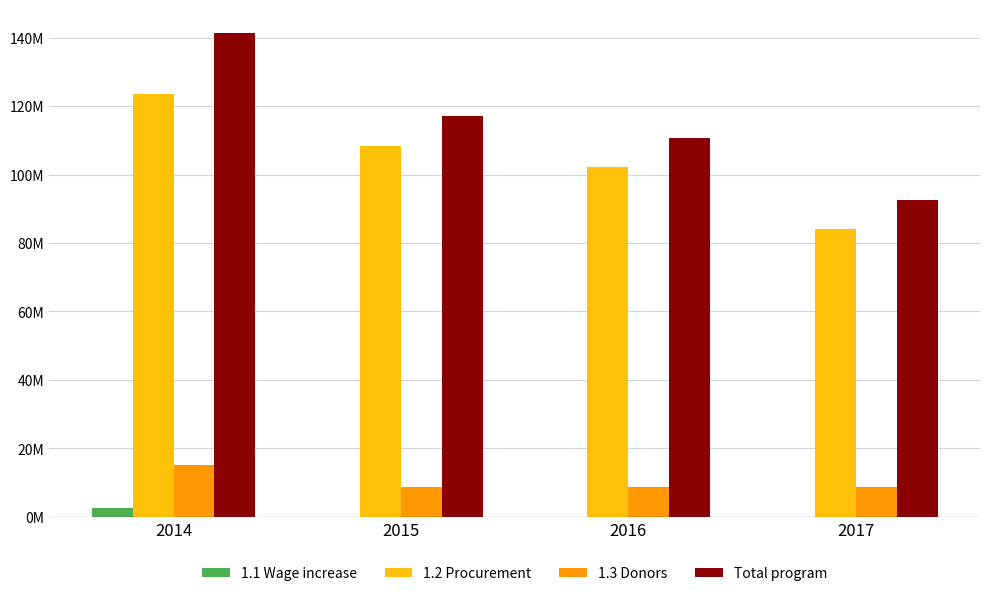

What are all the series names shown in the legend?

1.1 Wage increase, 1.2 Procurement, 1.3 Donors, Total program